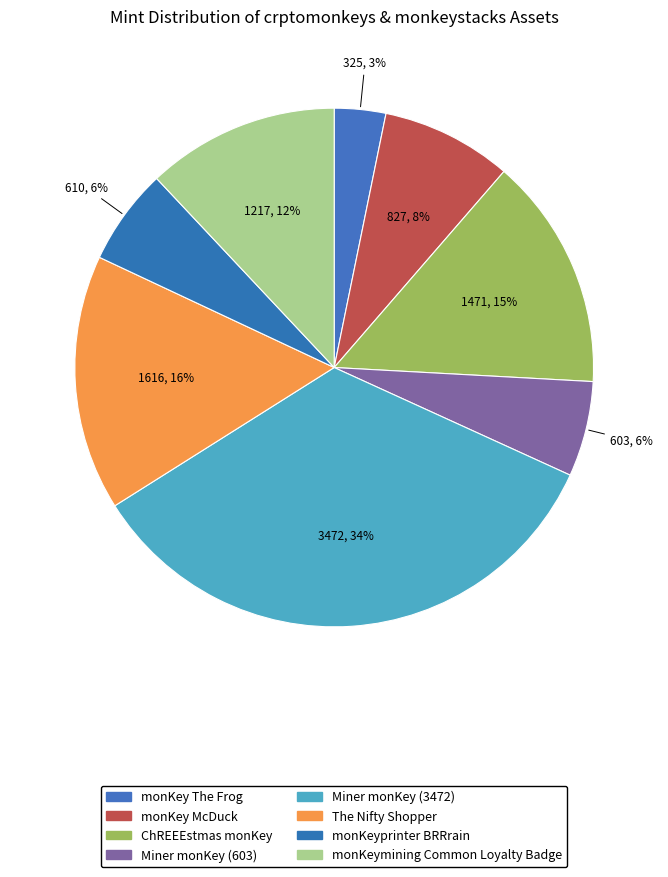

To the nearest percent, what is the difference between the largest and smallest slice percentages?

31%